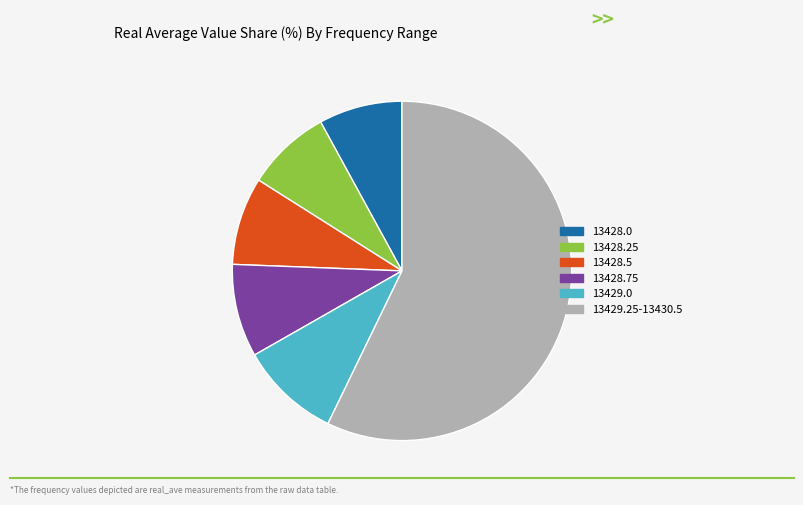

Is the sum of 13428.0 and 13429.0 greater than half?

No